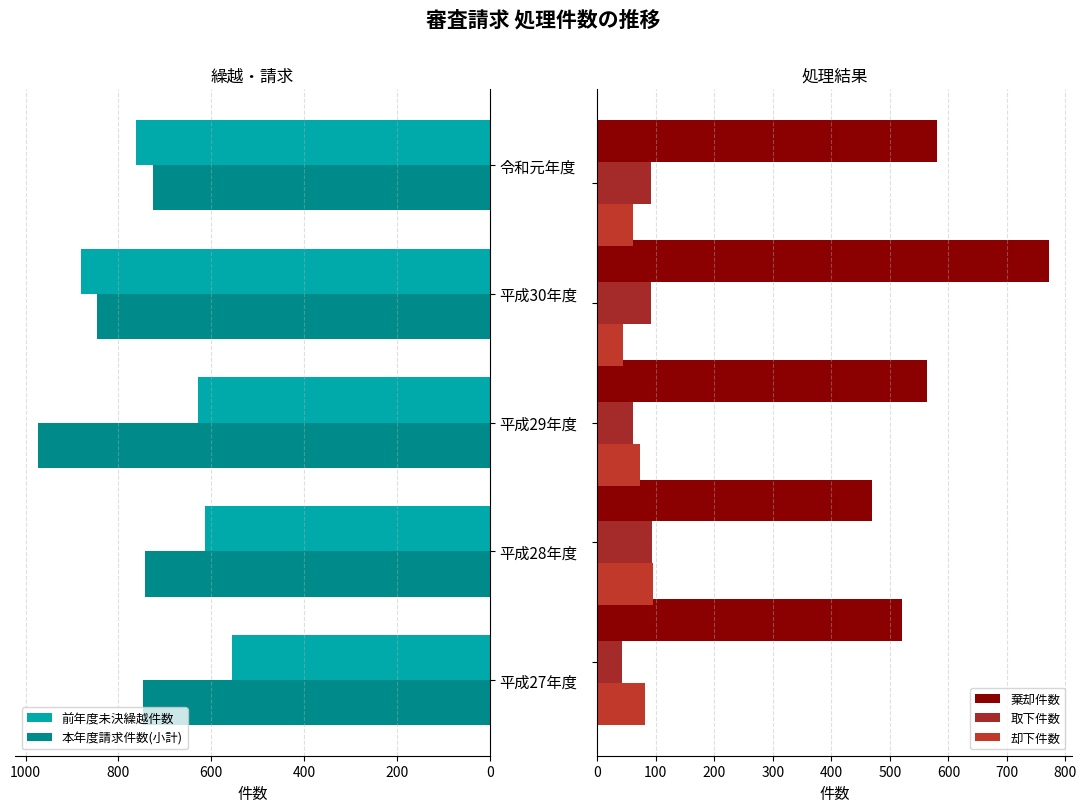

What is the lowest value of the 前年度未決繰越件数 series?

555